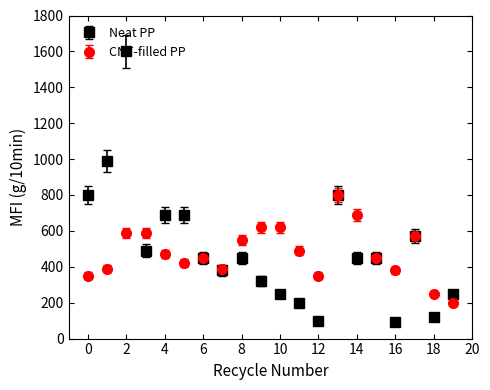

Which series has the widest spread of values?

Neat PP